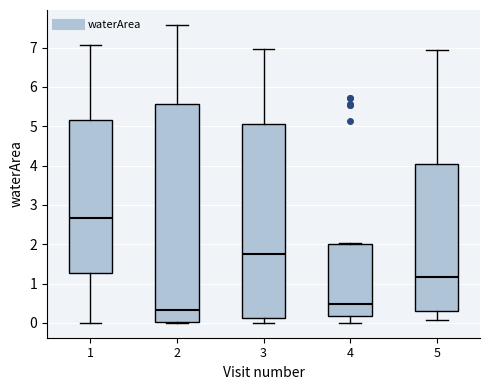

Reading left to right, read every box against the y-axis: the position of its median line, the range the box covers, and the ends of its whiskers. The values are not printed on the chart, so give them approximately, as read against the axis.

1: median 2.7, box 1.3 to 5.2, whiskers 0.0 to 7.1
2: median 0.3, box 0.0 to 5.6, whiskers 0.0 to 7.6
3: median 1.8, box 0.1 to 5.1, whiskers 0.0 to 7.0
4: median 0.5, box 0.2 to 2.0, whiskers 0.0 to 2.0
5: median 1.2, box 0.3 to 4.1, whiskers 0.1 to 6.9